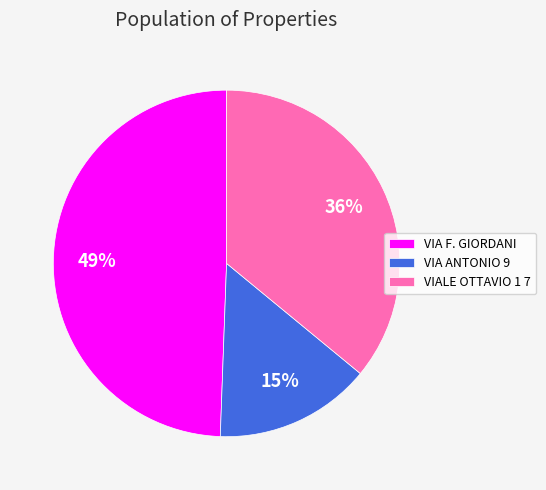

The VIA F. GIORDANI slice represents 49% of the pie. True or false?

True